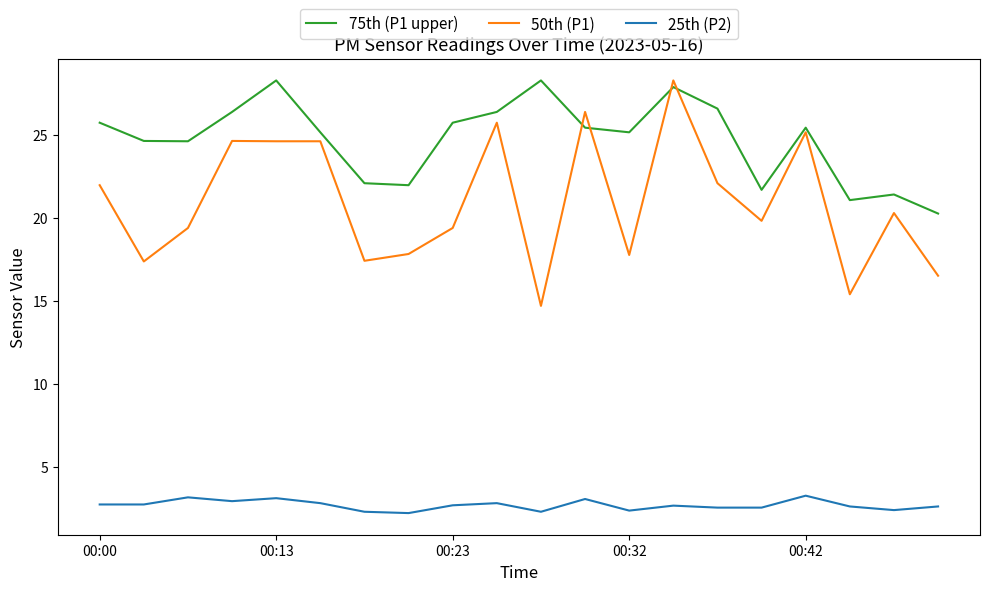

What is the maximum value shown in the chart?

28.3